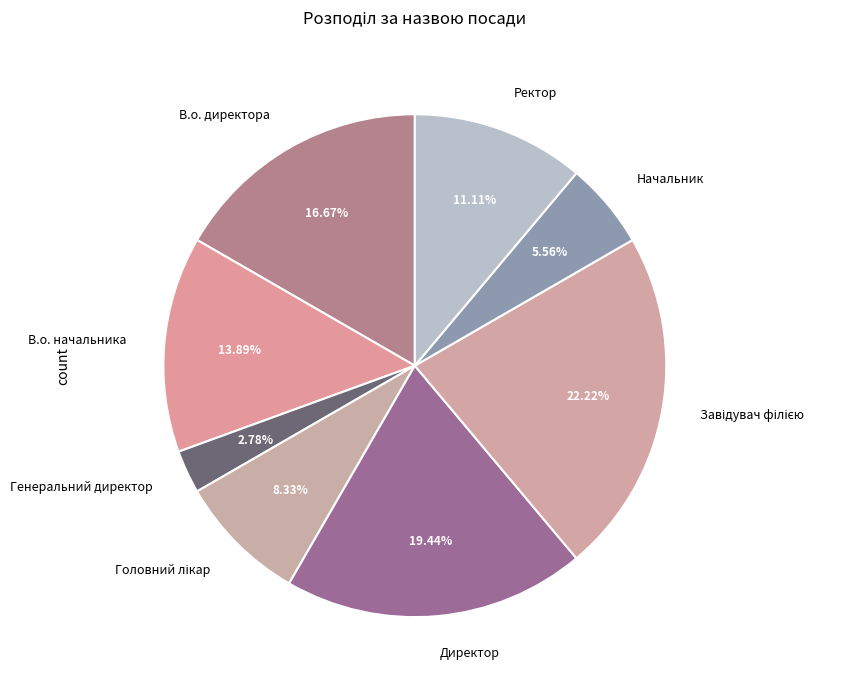

Which category has the smallest portion of the pie?

Генеральний директор